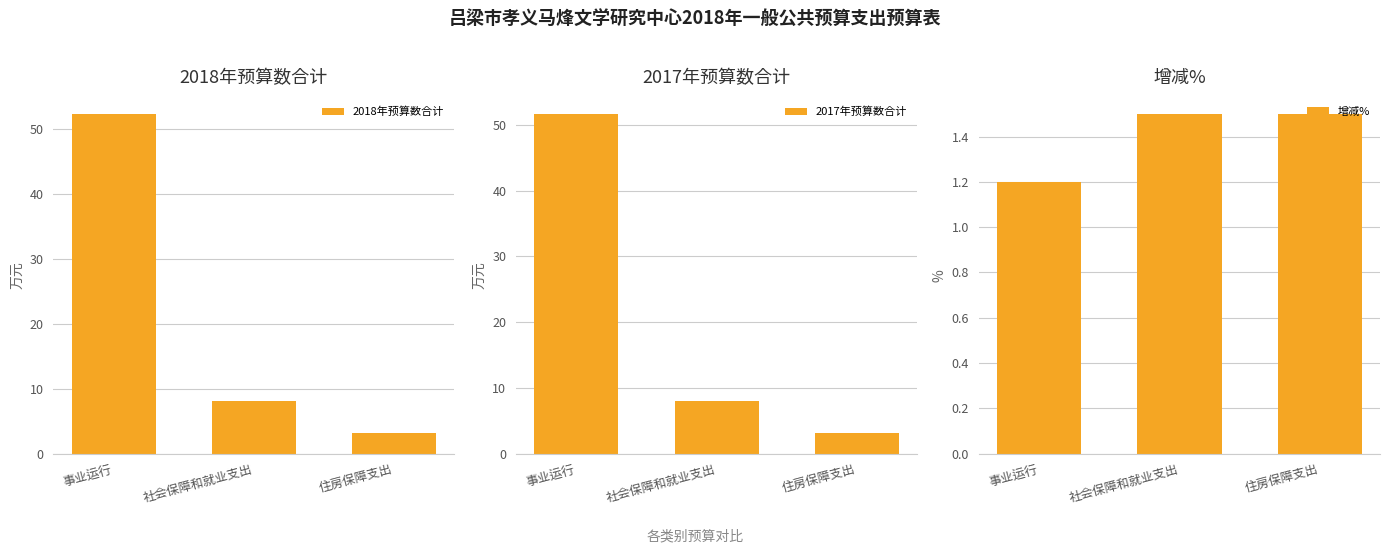

At which label is 2017年预算数合计 closest to 27?

社会保障和就业支出